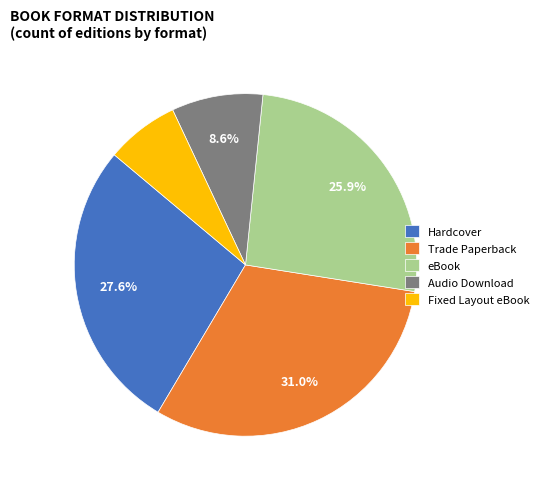

The Hardcover slice represents 28% of the pie. True or false?

True